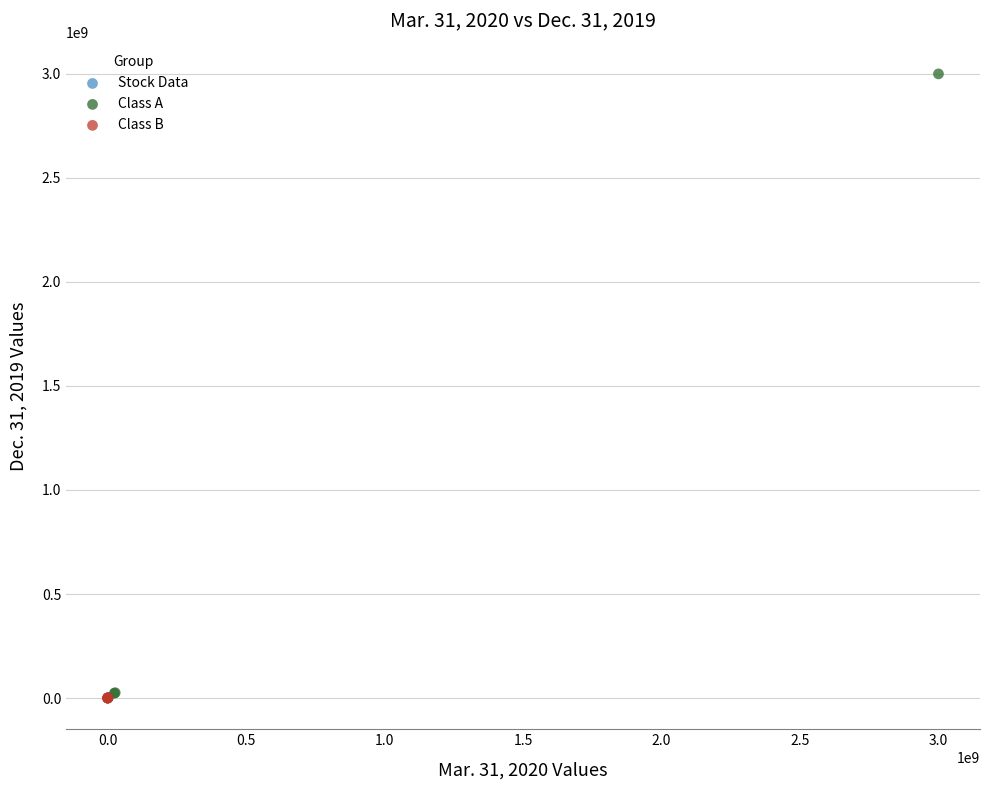

Which series has the widest spread of Y values?

Class A